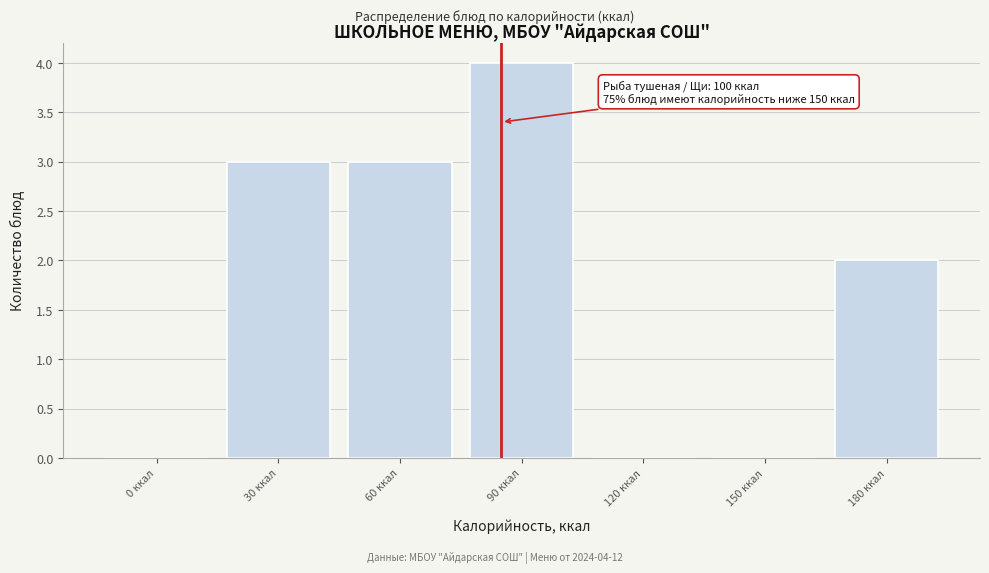

Reading right to left, extract all data points from this chart.

180 ккал=2	150 ккал=0	120 ккал=0	90 ккал=4	60 ккал=3	30 ккал=3	0 ккал=0